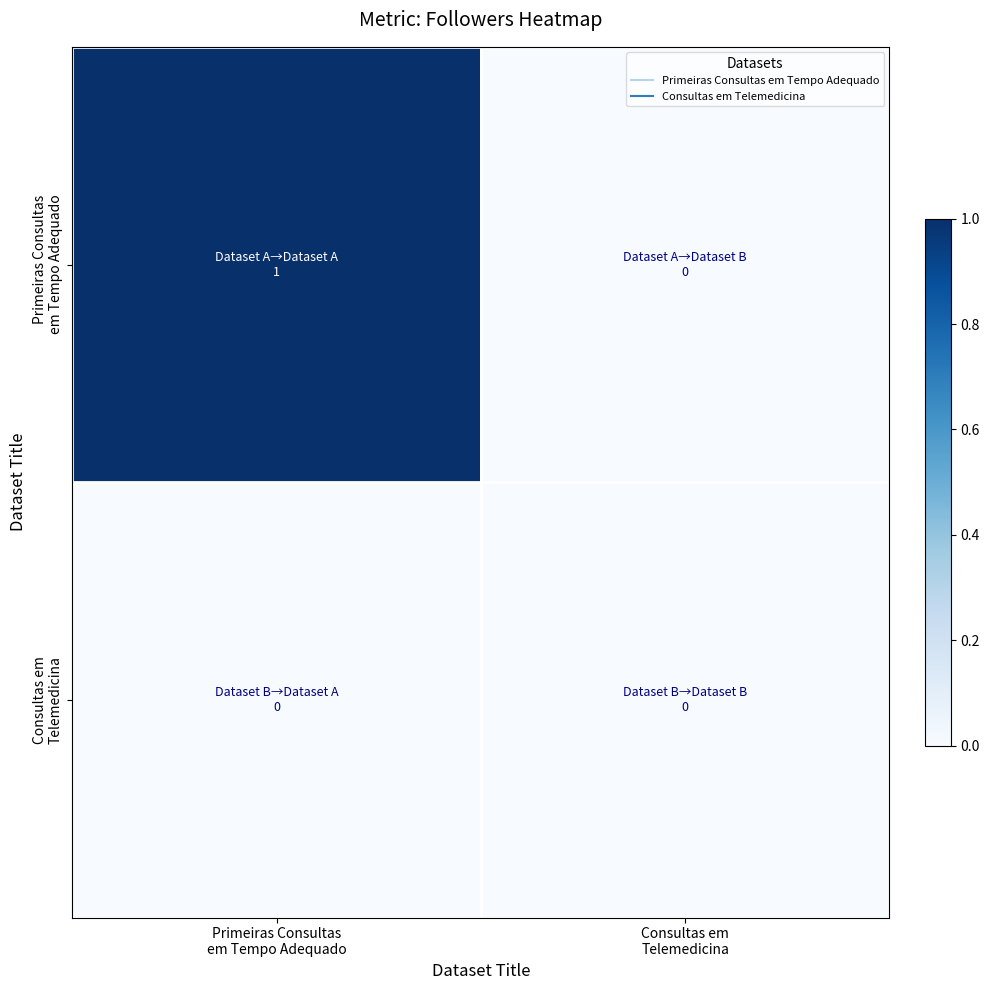

How many data points does each series have?

2